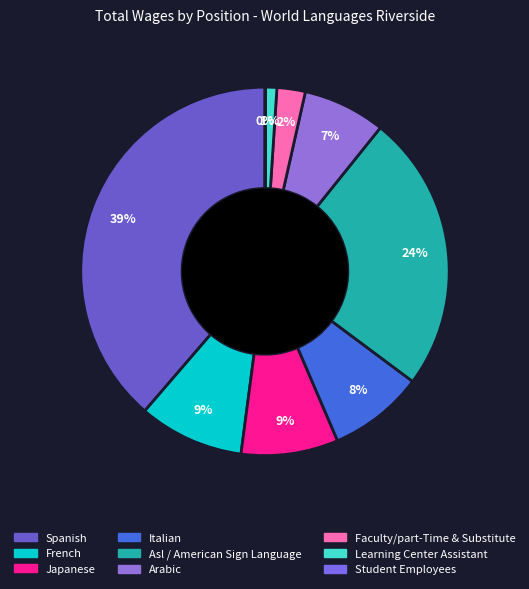

Between Learning Center Assistant and Italian, which is larger?

Italian